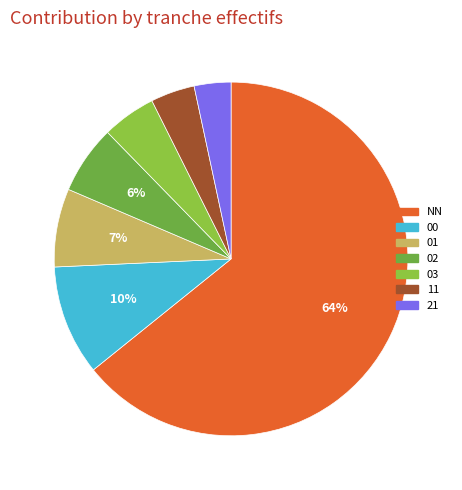

Count the number of slices in the pie.

7